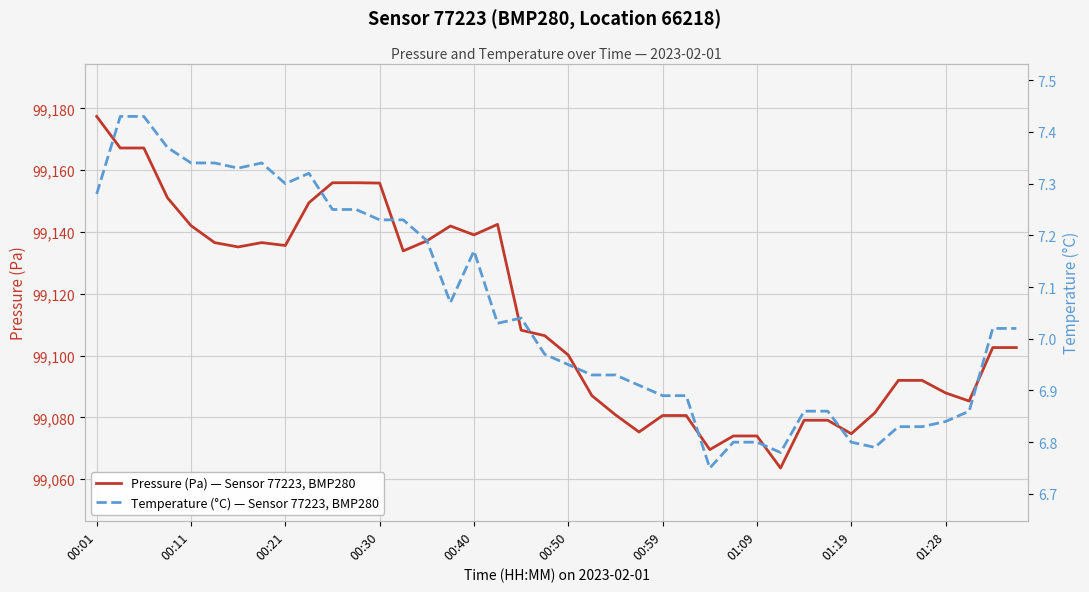

Which series has the largest total across all categories?

Pressure (Pa) — Sensor 77223, BMP280